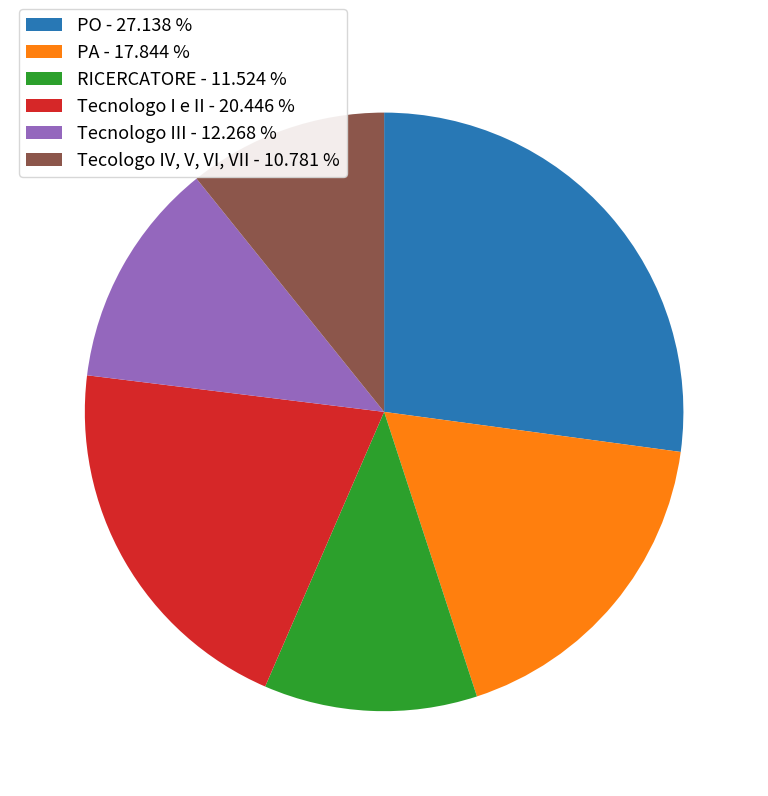

Does any single category account for the majority?

No